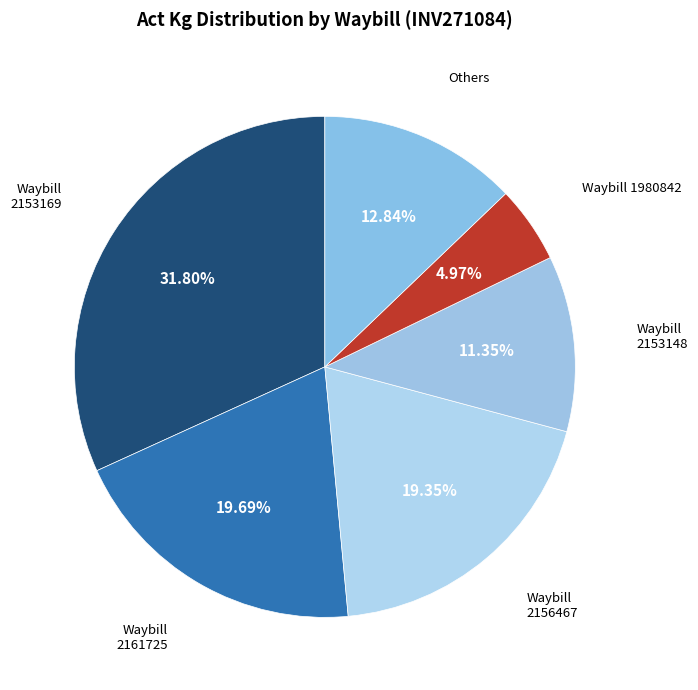

Is the sum of Waybill 2153169 and Waybill 1980842 greater than half?

No